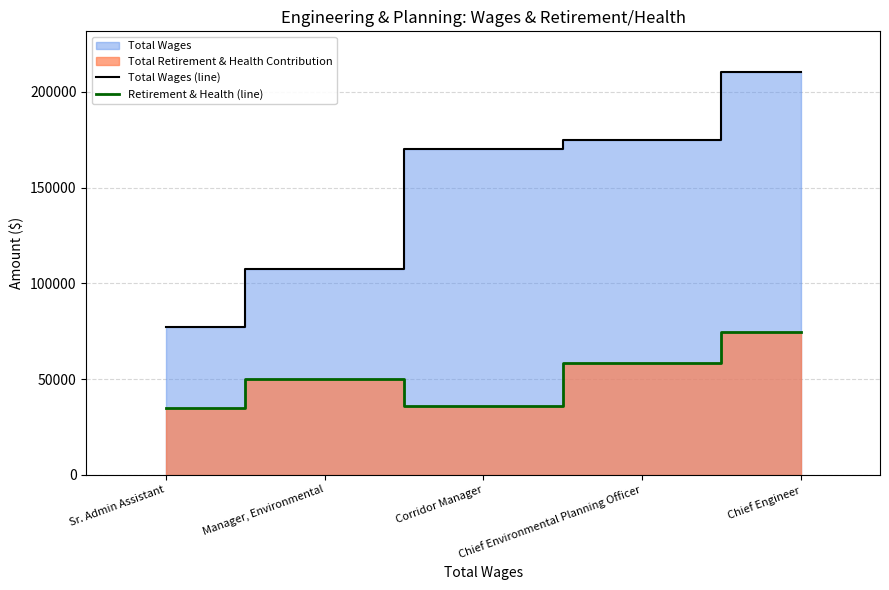

True or false: Total Wages (line) and Retirement & Health (line) cross at least once.

False